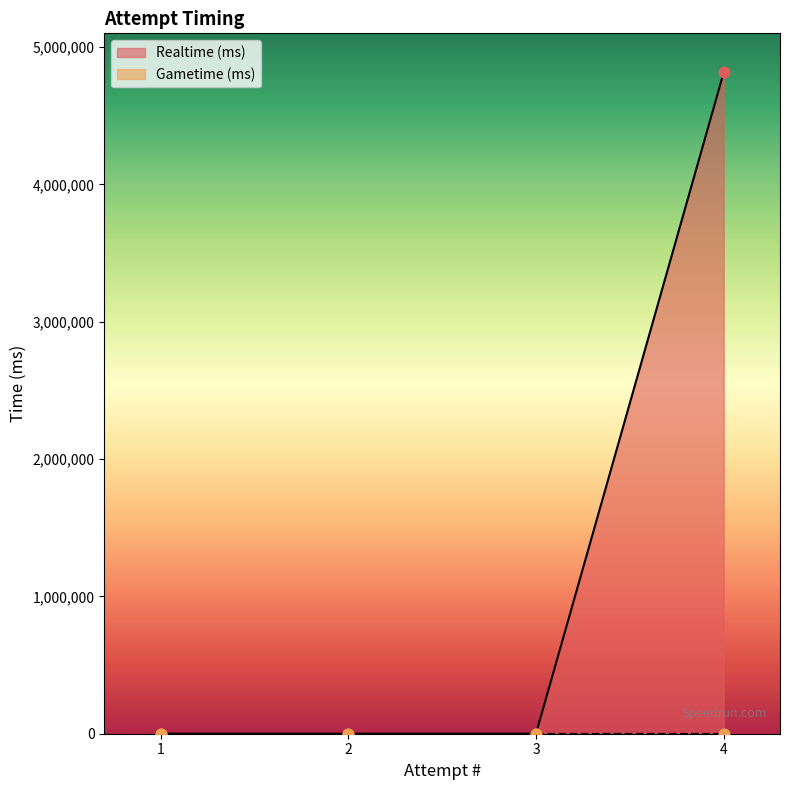

What is the change in value from 3 to 4?

+4815007